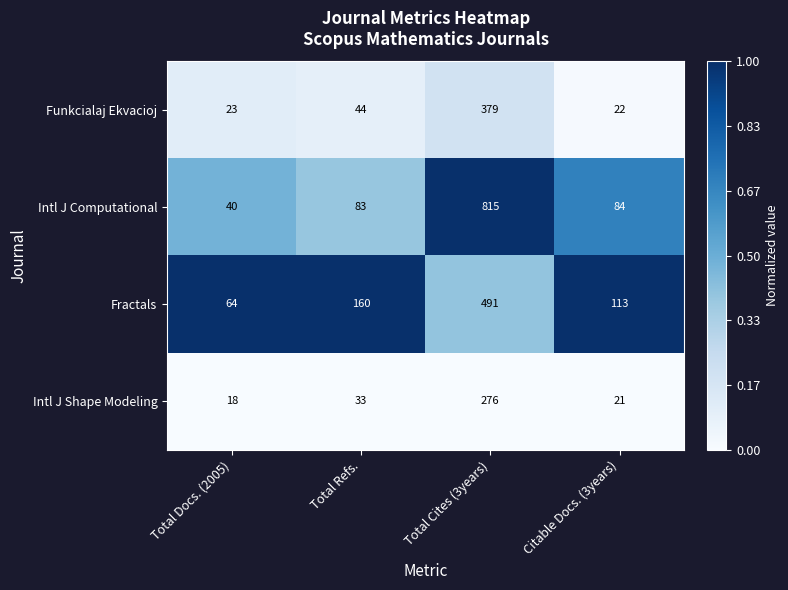

The Fractals series shows 98 at Total Docs. (2005). True or false?

False